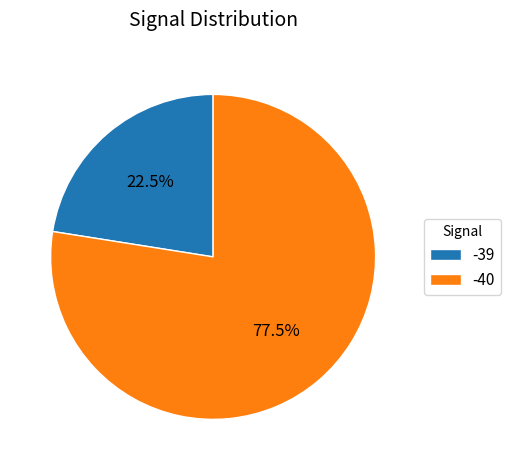

To the nearest percent, what is the average slice percentage?

50%